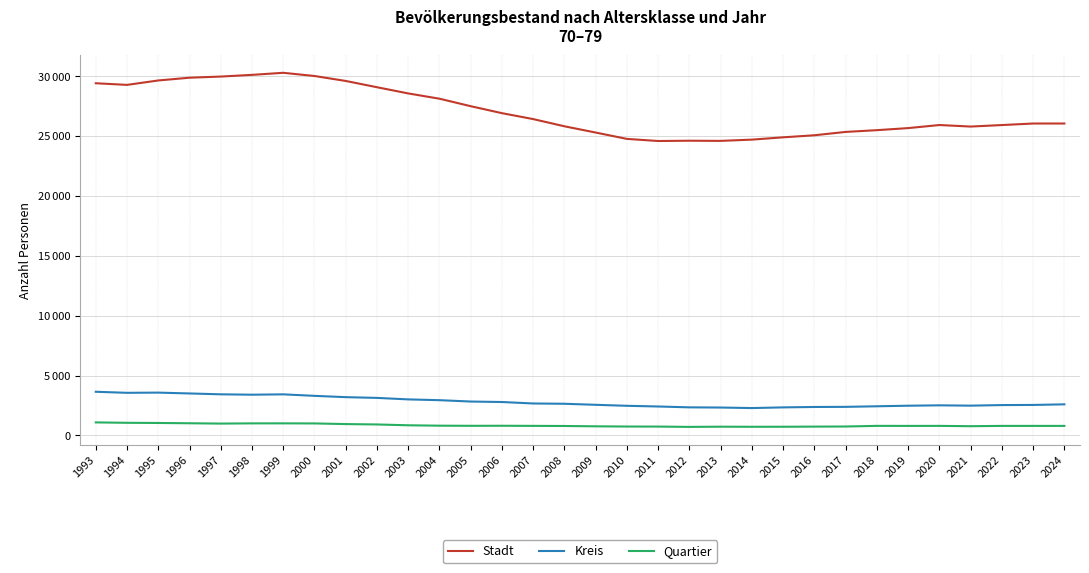

Rank the series by their maximum value, from highest to lowest.

Stadt, Kreis, Quartier